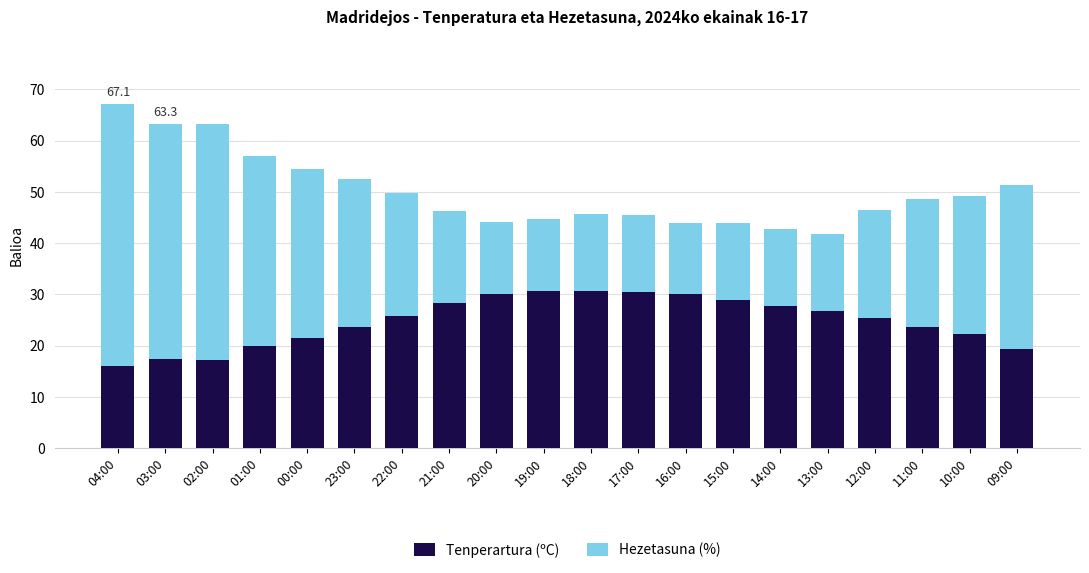

What is the minimum value for Tenperartura (ºC)?

16.1